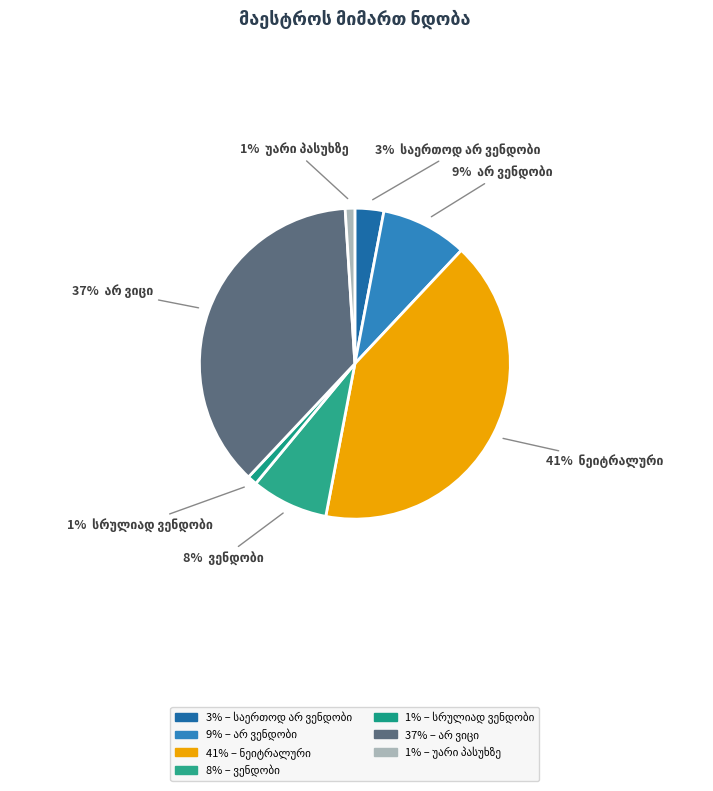

Which slice is the largest?

ნეიტრალური